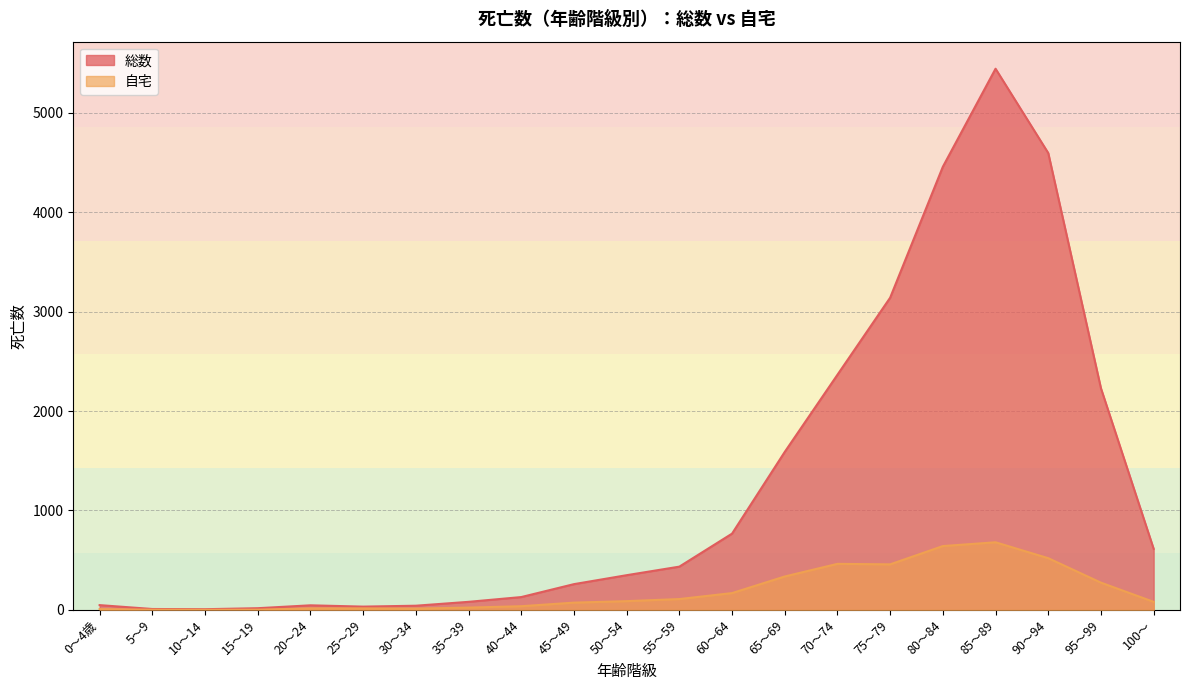

What value does the 自宅 series have at 90～94?

520